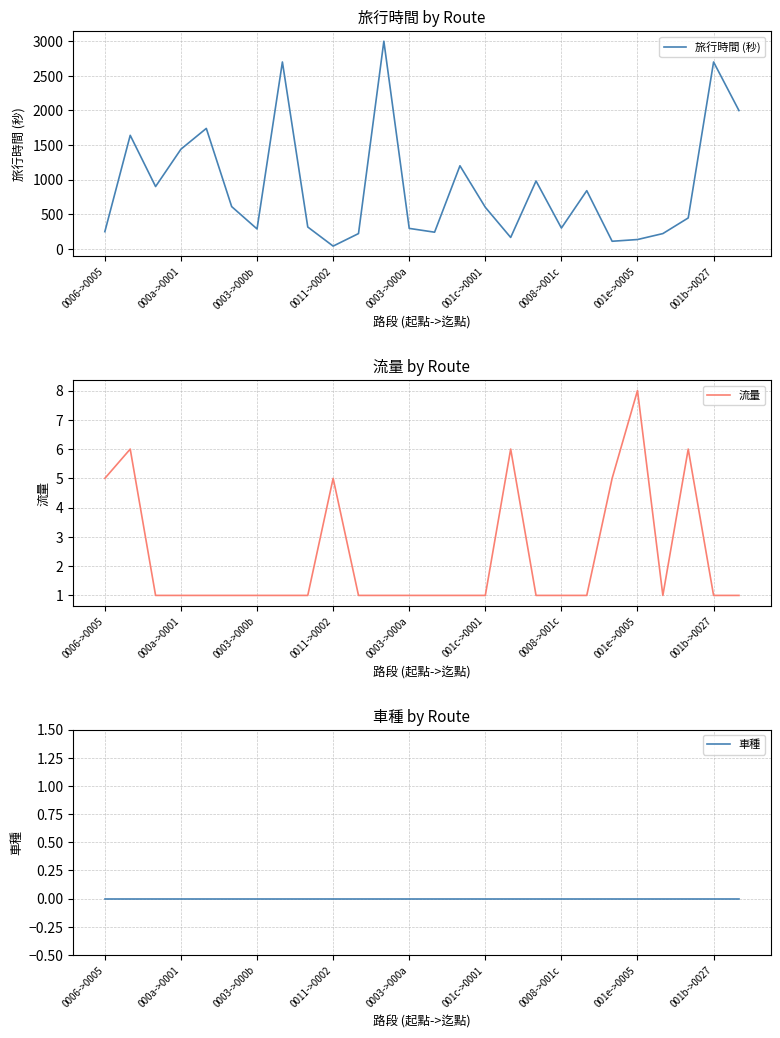

At how many categories does at least one series exceed 162?

23